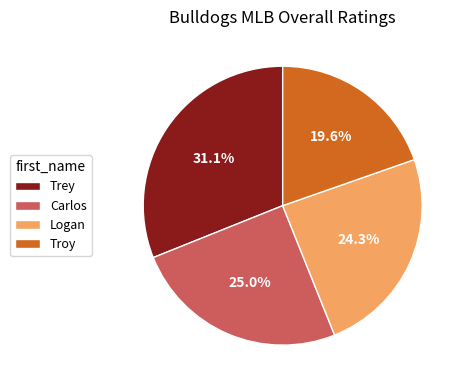

To the nearest percent, what portion does Logan represent?

24%